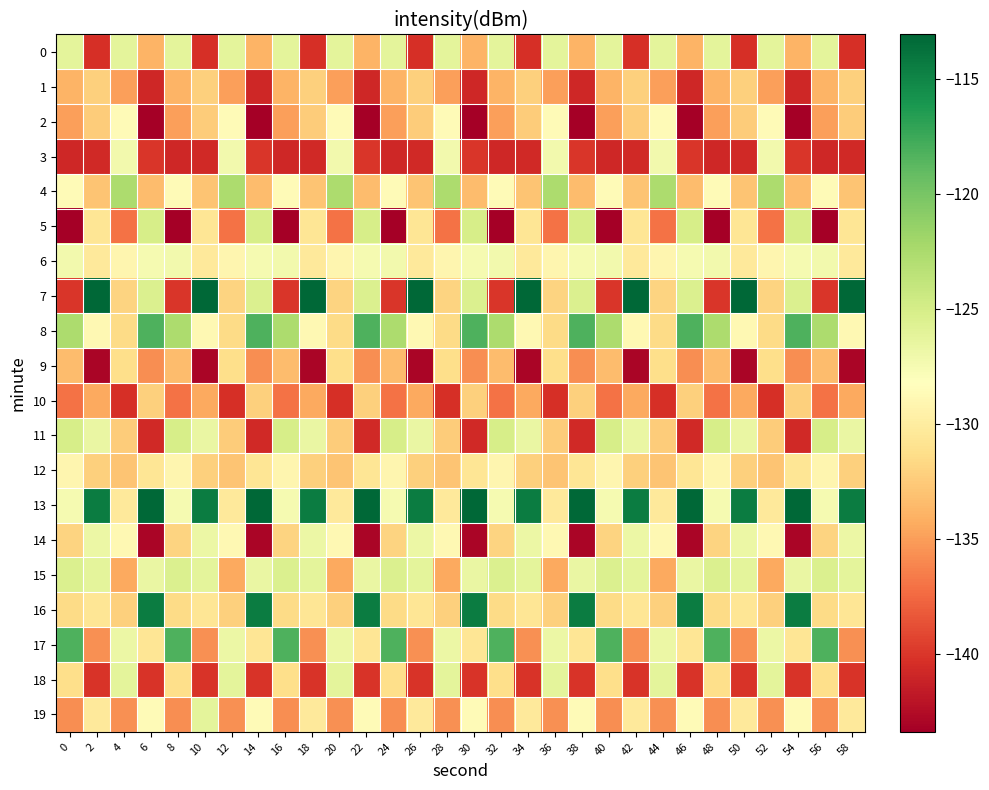

What is the greatest value displayed?

-113.1